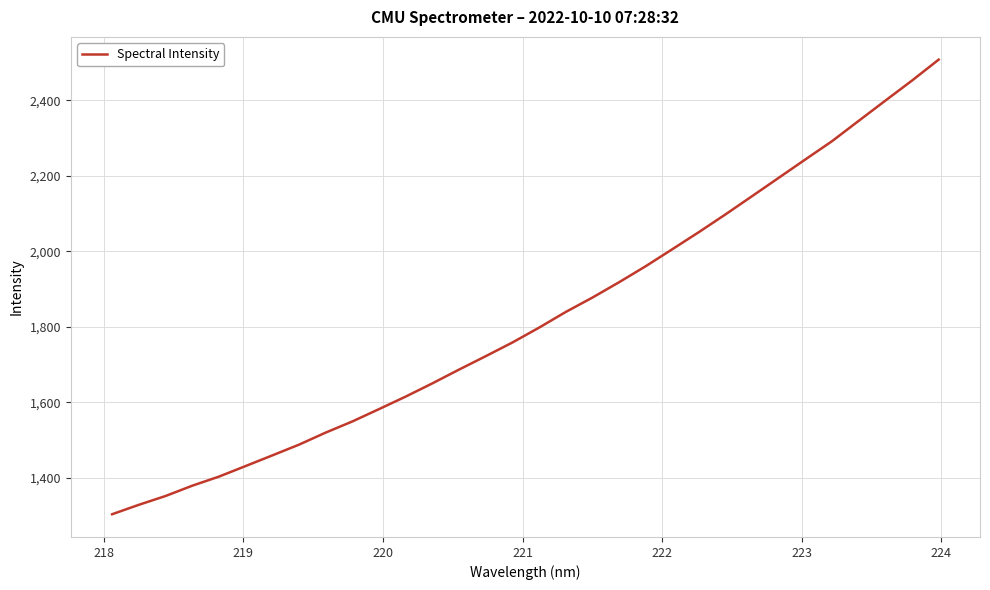

Is this an area chart (filled region under the line)?

No